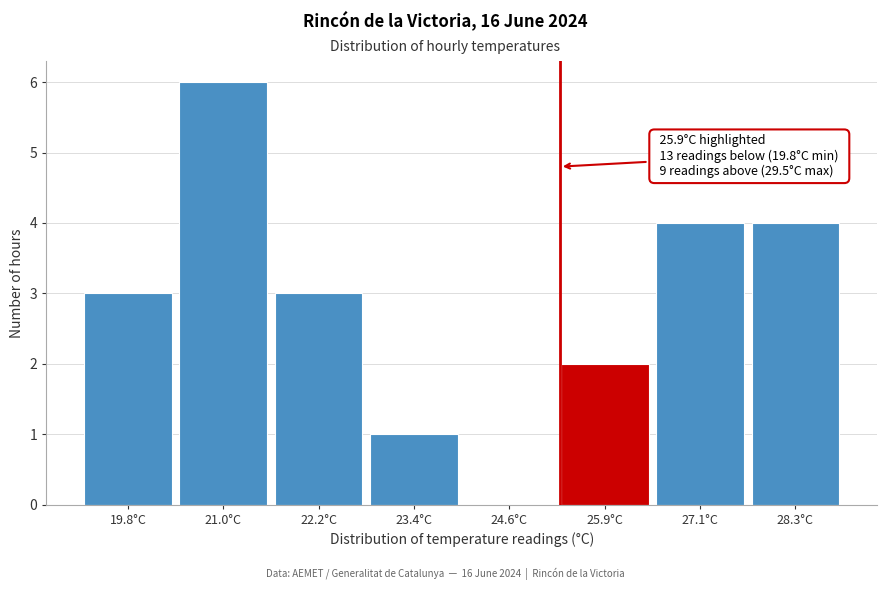

Reading left to right, extract all data points from this chart.

19.8°C=3	21.0°C=6	22.2°C=3	23.4°C=1	24.6°C=0	25.9°C=2	27.1°C=4	28.3°C=4